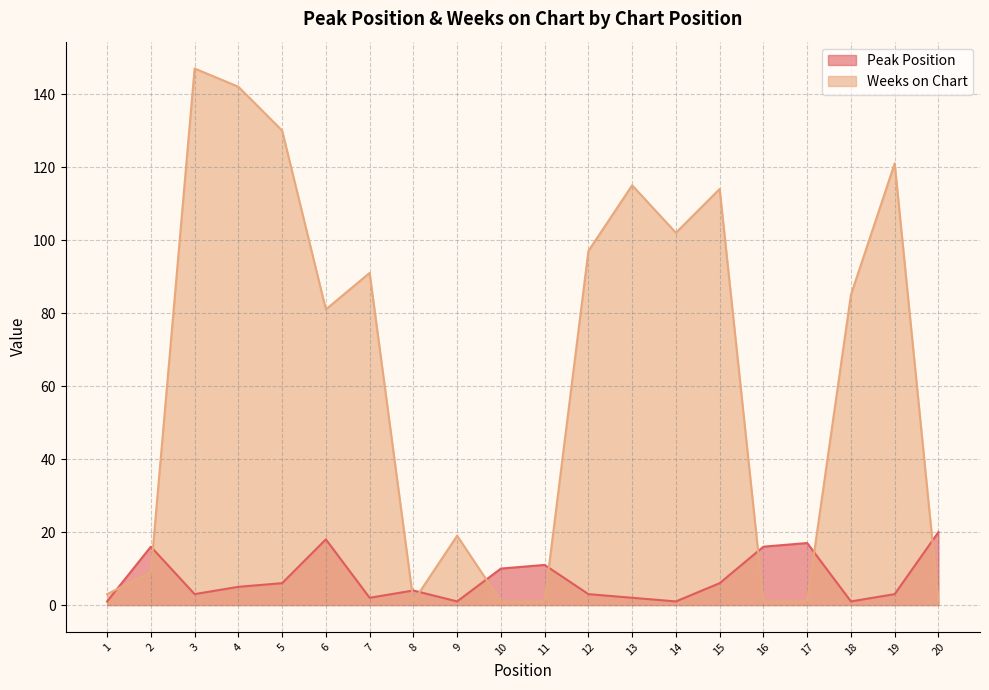

What is the value of the Weeks on Chart point at the 18th from the left?

85